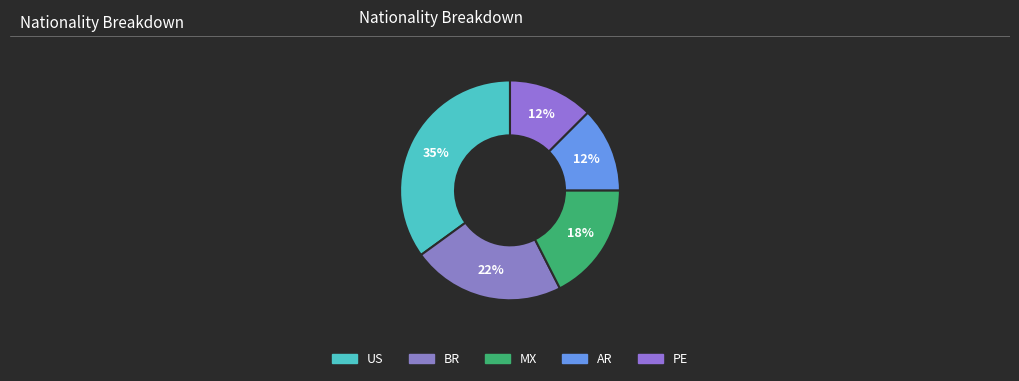

Which slice is the largest?

US